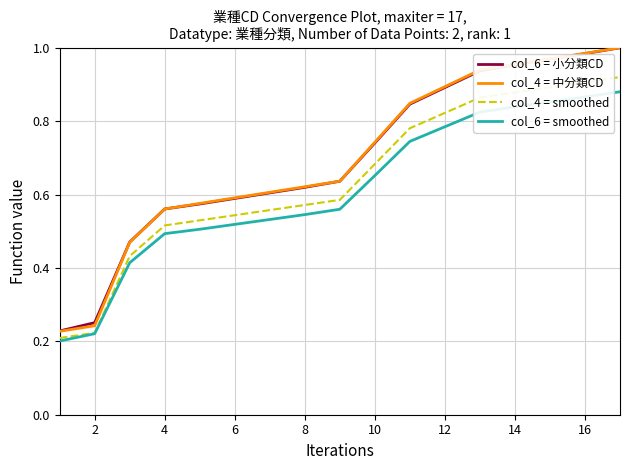

True or false: col_6 = smoothed and col_6 = 小分類CD cross at least once.

False